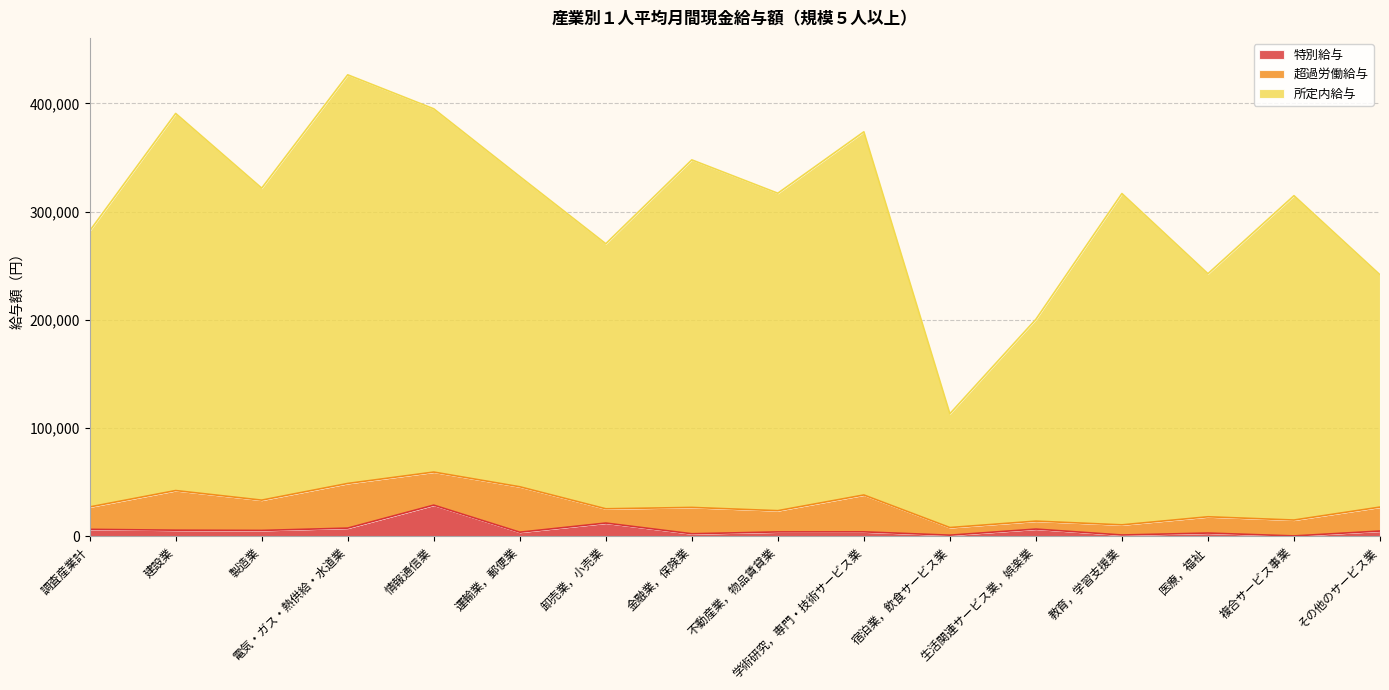

True or false: 特別給与 and 所定内給与 cross at least once.

False